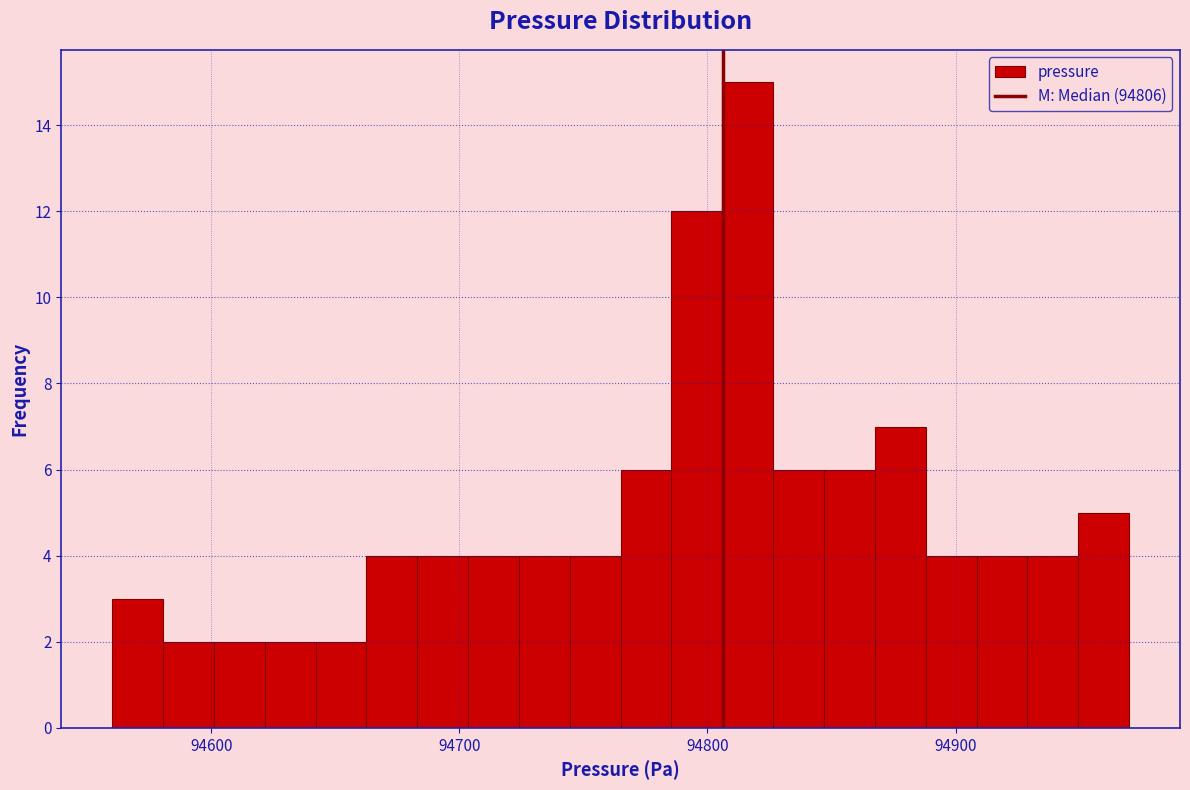

Around what value on the x-axis is the tallest bar? Give the approximate position of its centre, as read against the axis.

94820